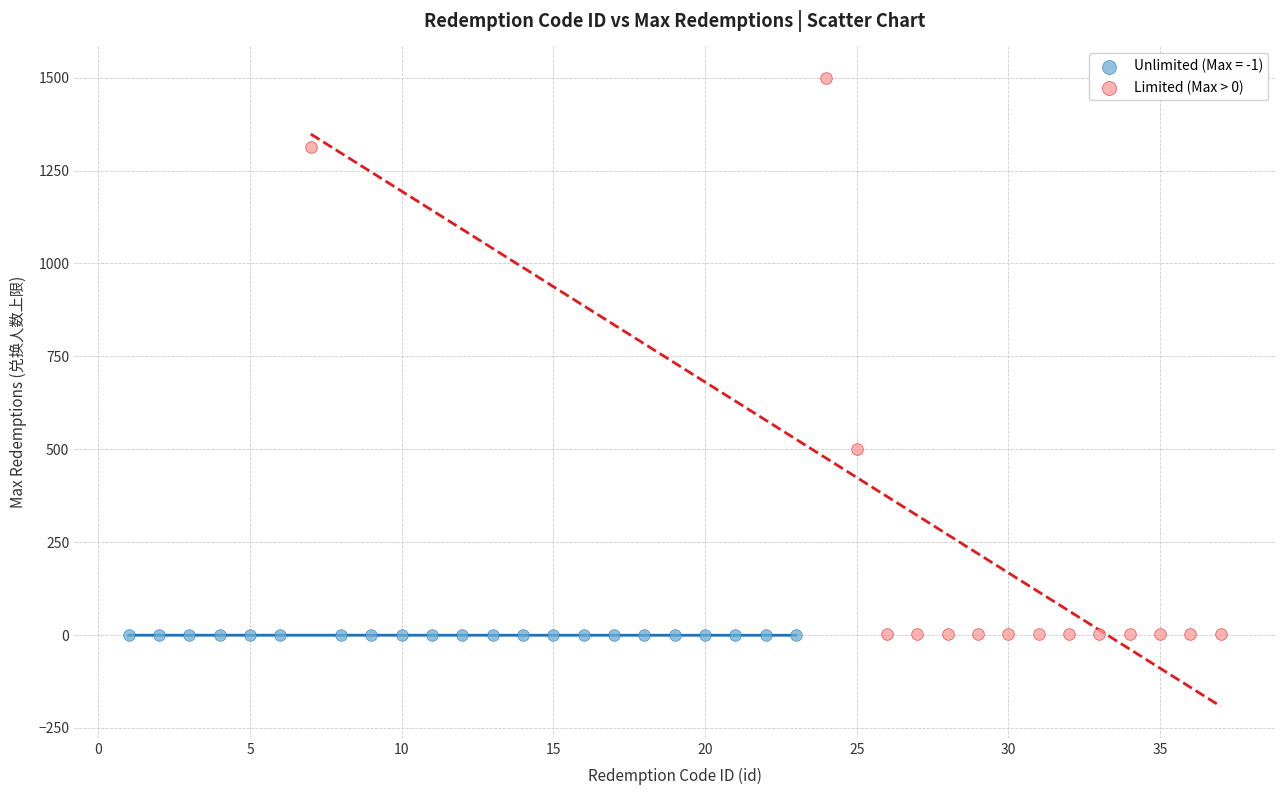

Which series has the widest spread of Y values?

Limited (Max > 0)